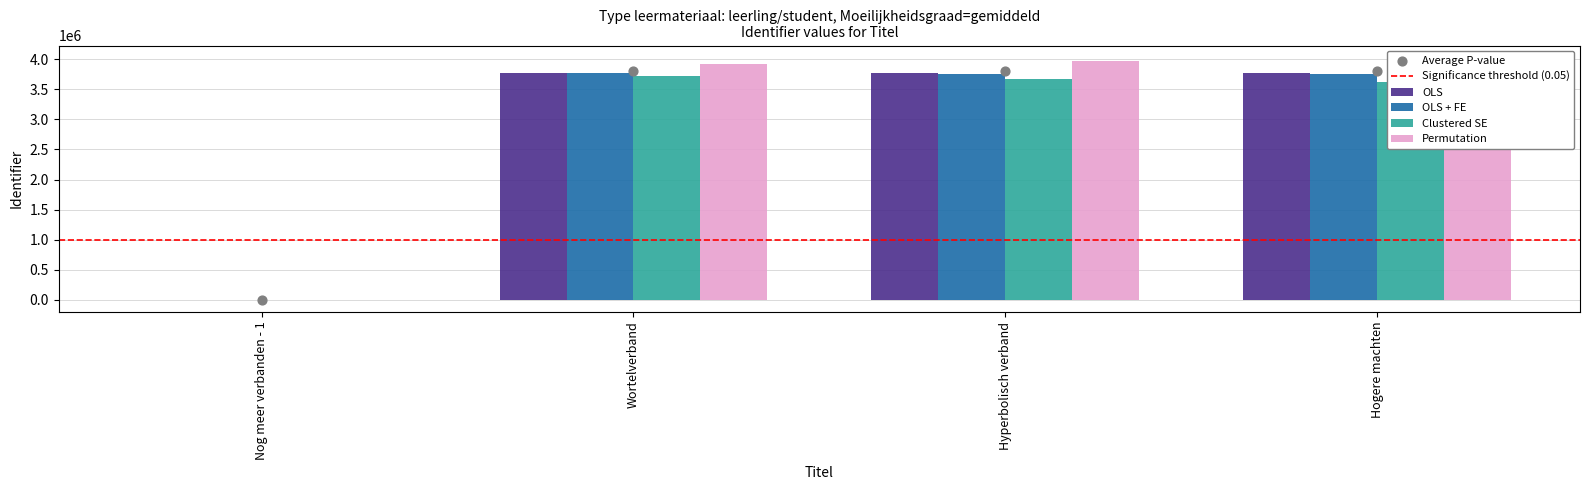

At how many categories does at least one series exceed 3519353?

3